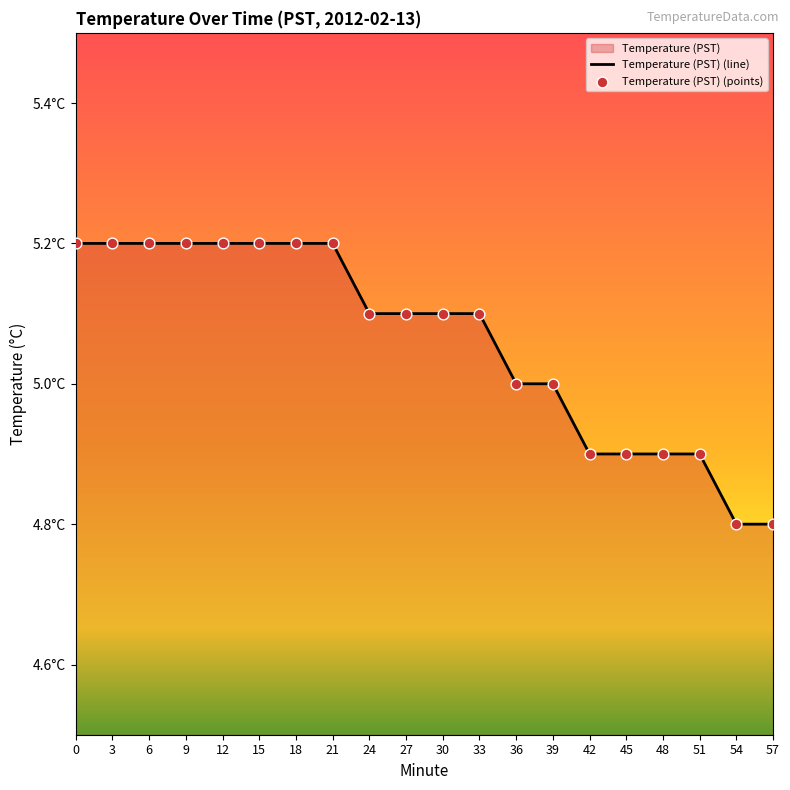

Approximately how many times larger is the value at 39 compared to 3?

1.0